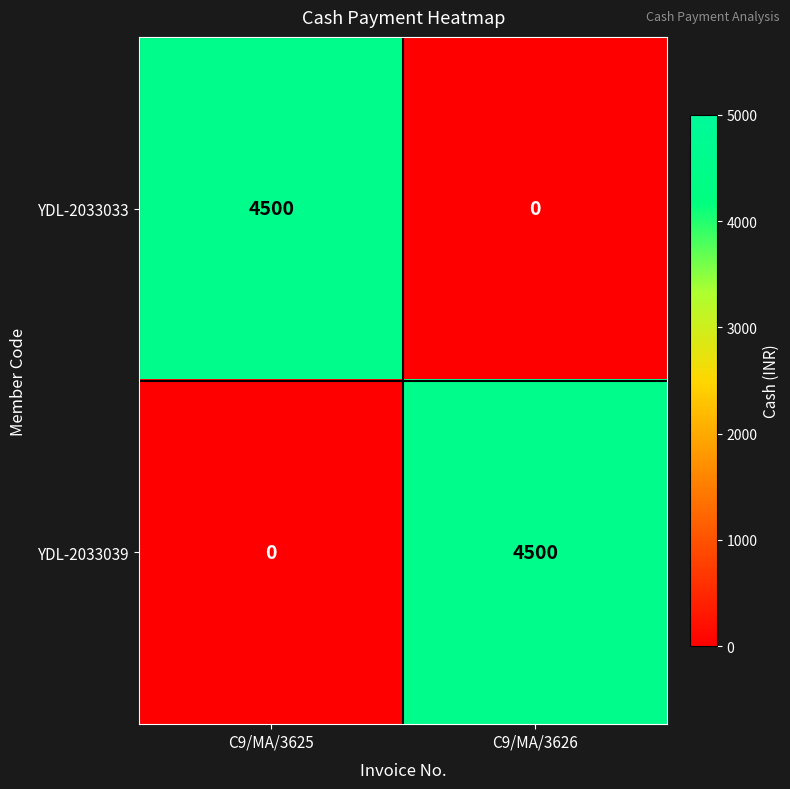

Is it true that YDL-2033033 equals 2893 at C9/MA/3626?

False